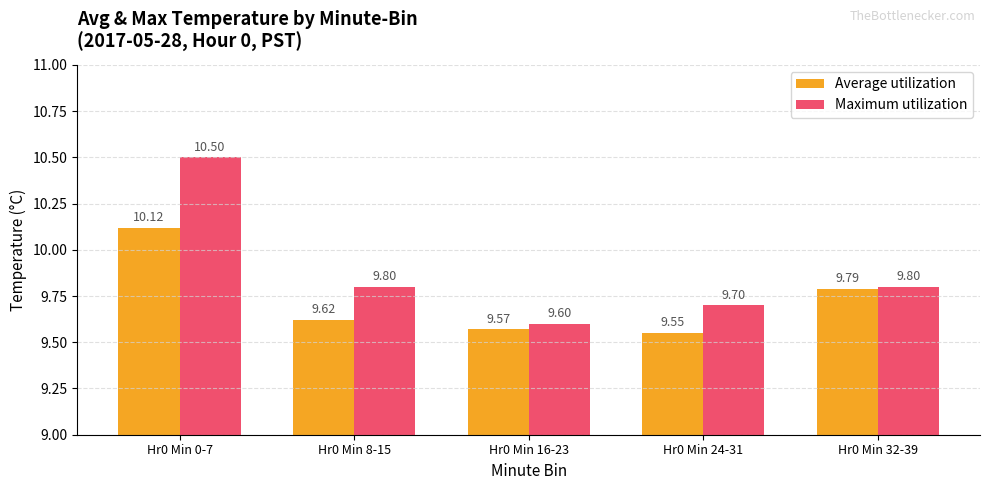

Are the bars horizontal?

No